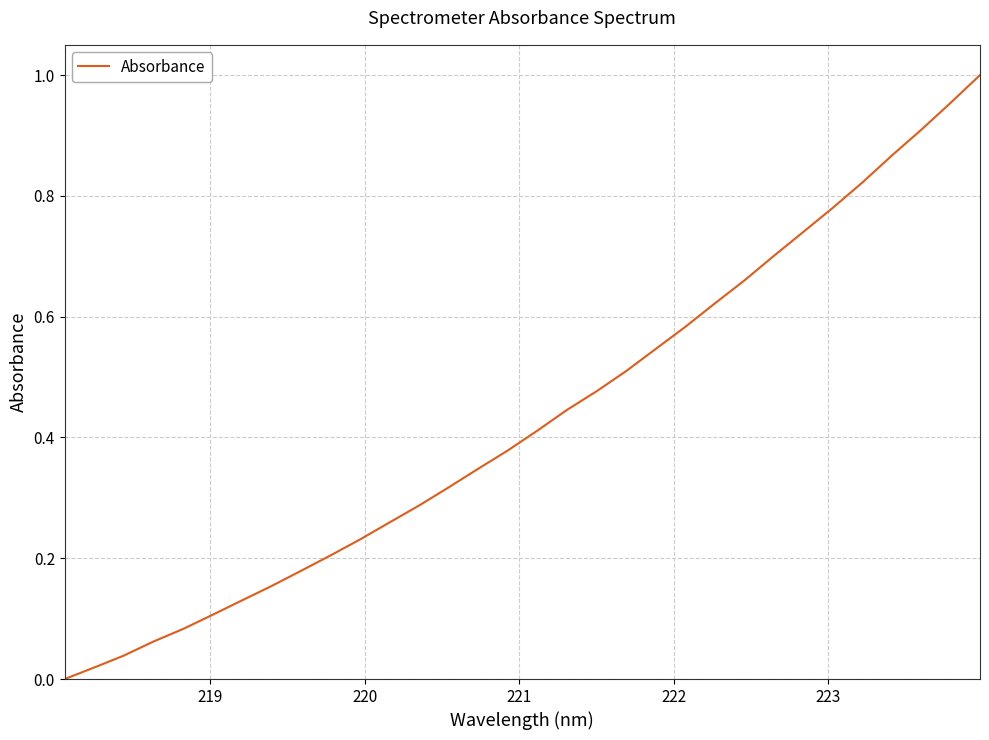

What is the maximum value shown in the chart?

1.0